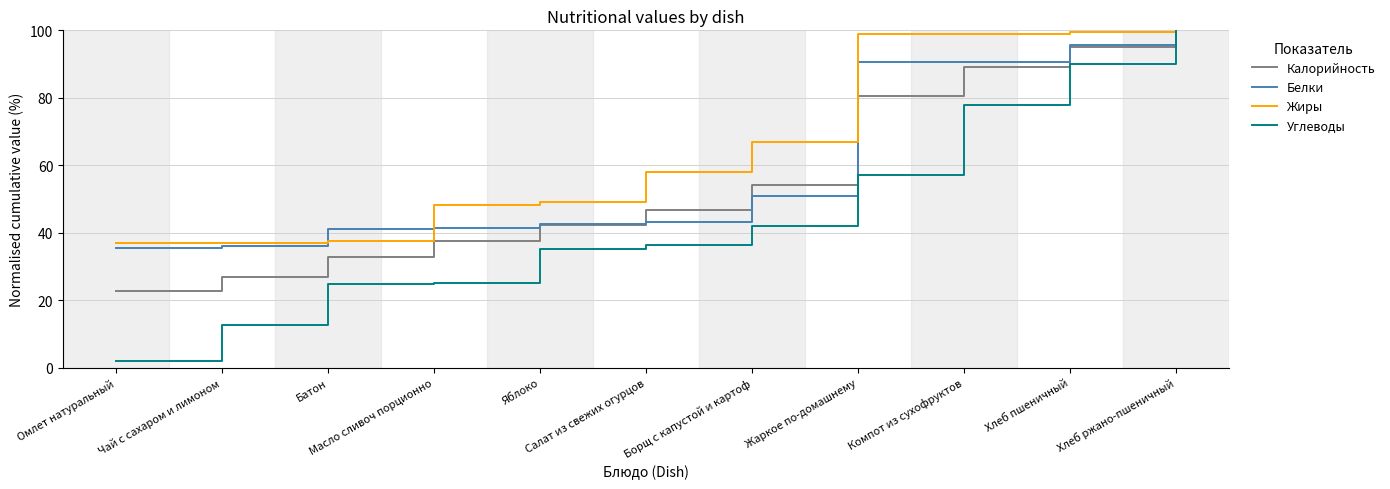

Is it true that Калорийность equals 32.5 at Хлеб ржано-пшеничный?

False